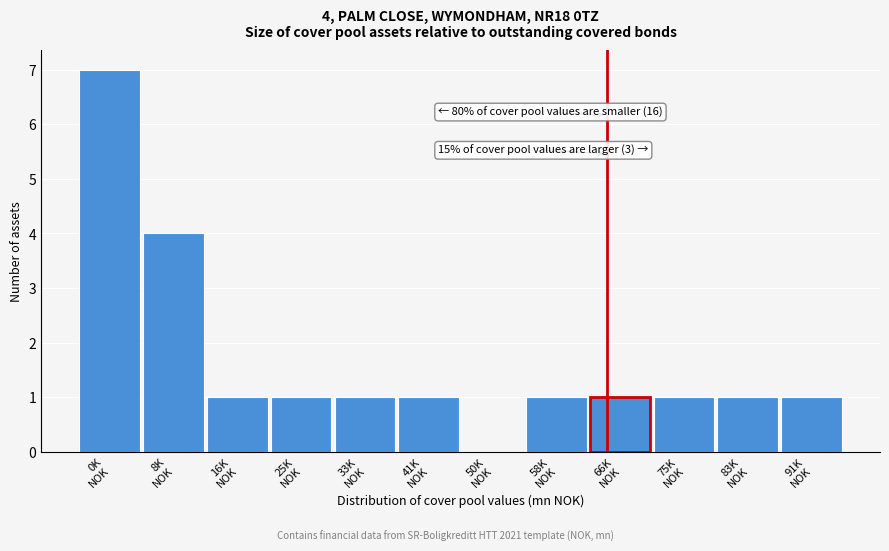

What is the sum of all values?

20